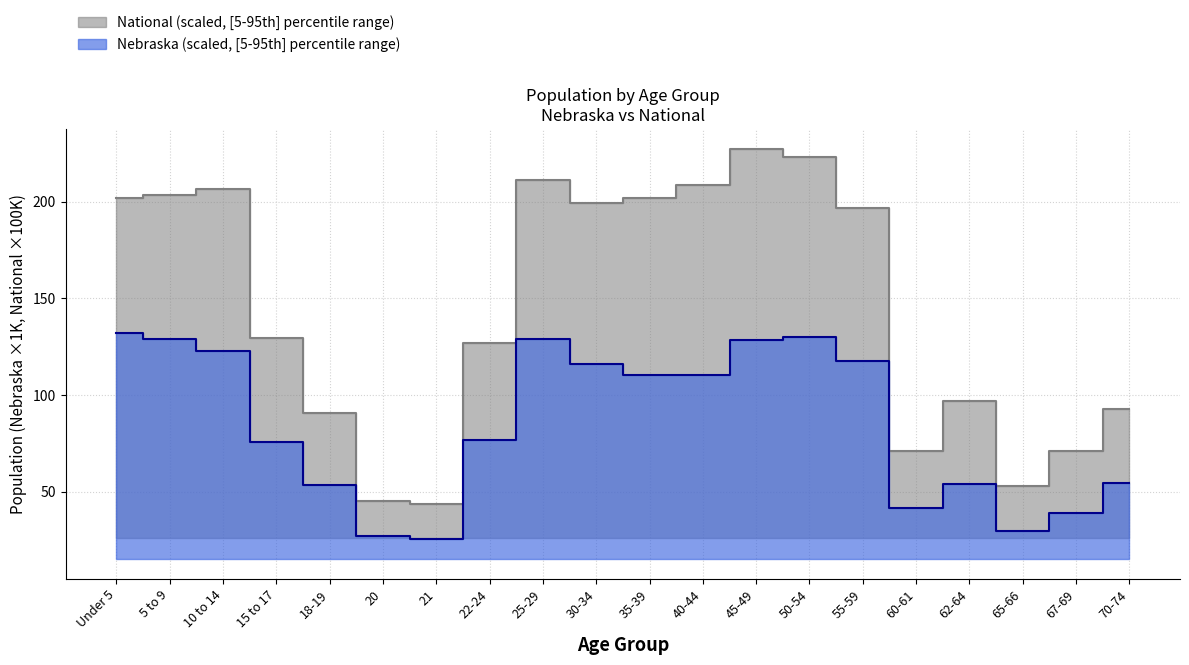

Read the Nebraska value at 35-39.

110.4